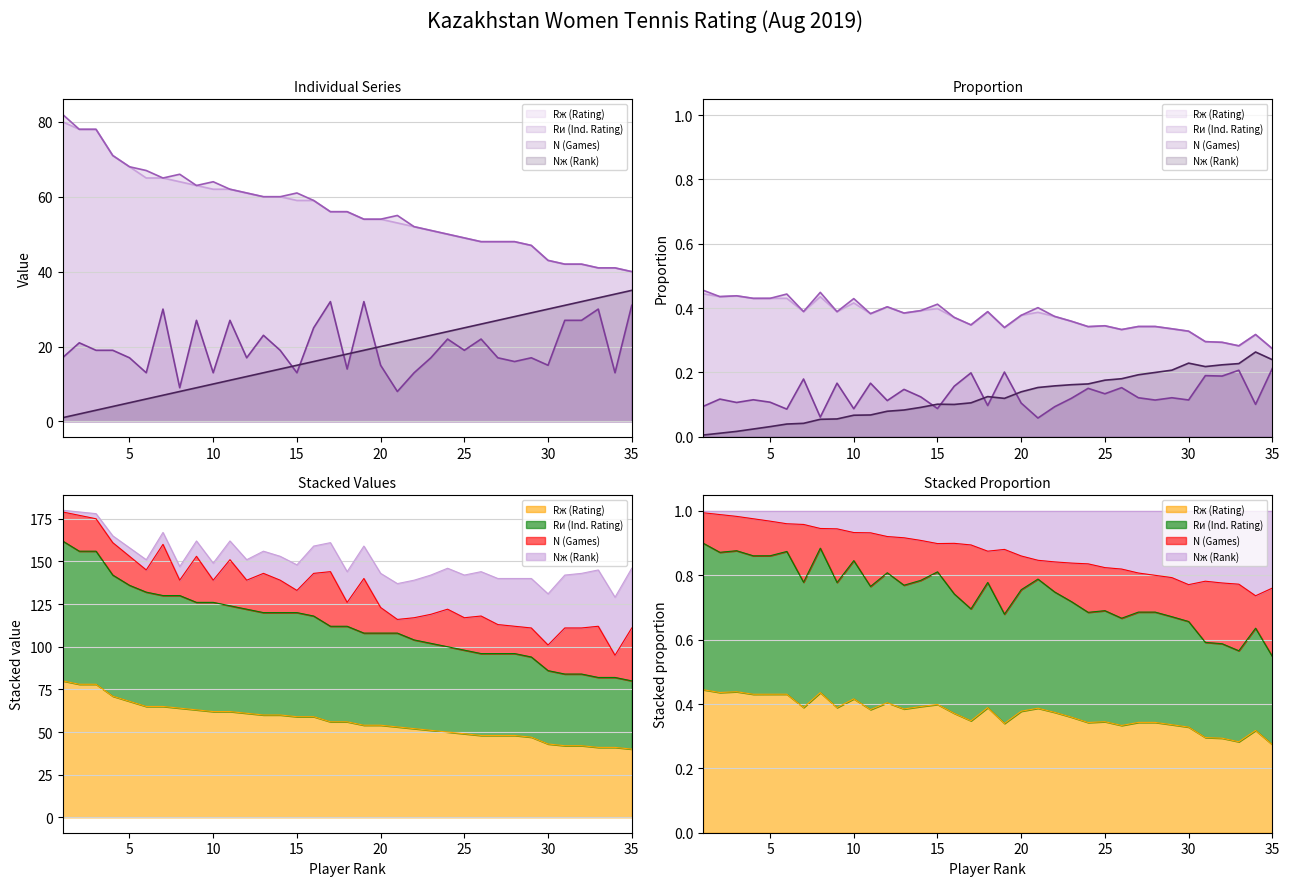

How many interior local peaks does the N (Games) series have?

11